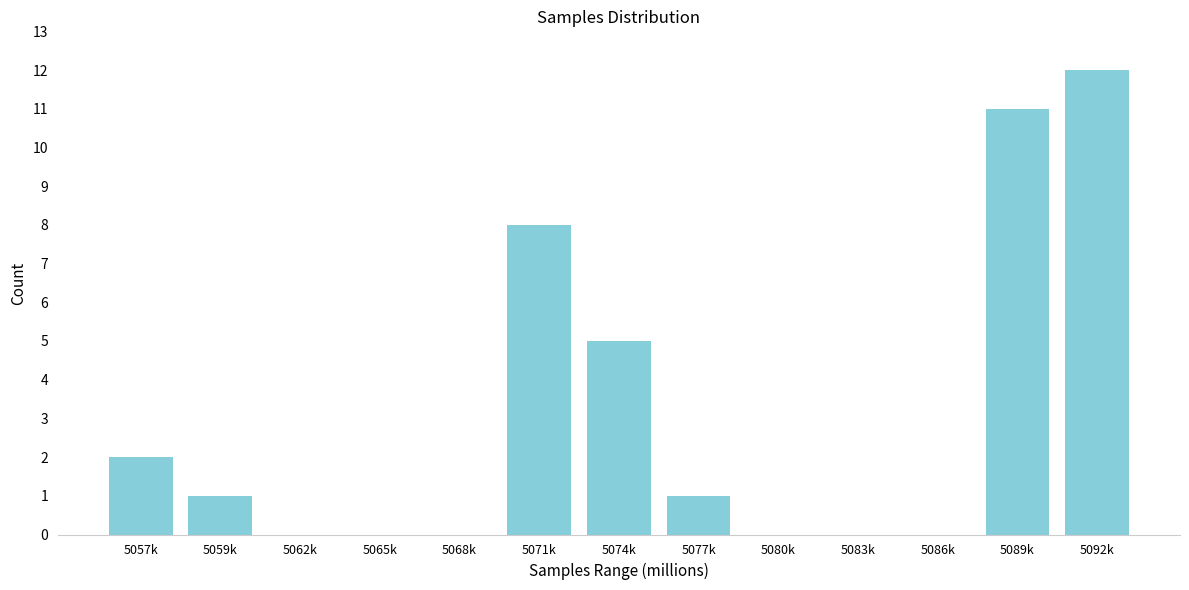

Reading left to right, transcribe all the data shown in this chart.

5057k=2	5059k=1	5062k=0	5065k=0	5068k=0	5071k=8	5074k=5	5077k=1	5080k=0	5083k=0	5086k=0	5089k=11	5092k=12